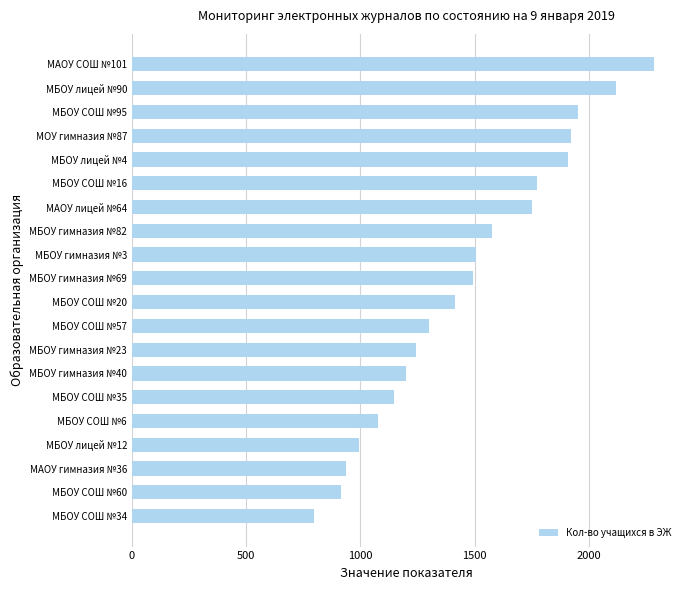

Which has a higher value, МБОУ СОШ №60 or МБОУ СОШ №20?

МБОУ СОШ №20